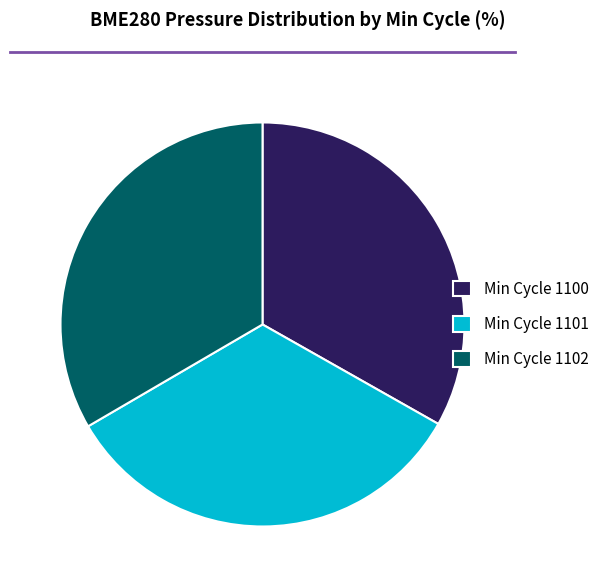

Is it true that Min Cycle 1102 is 33% of the pie?

True